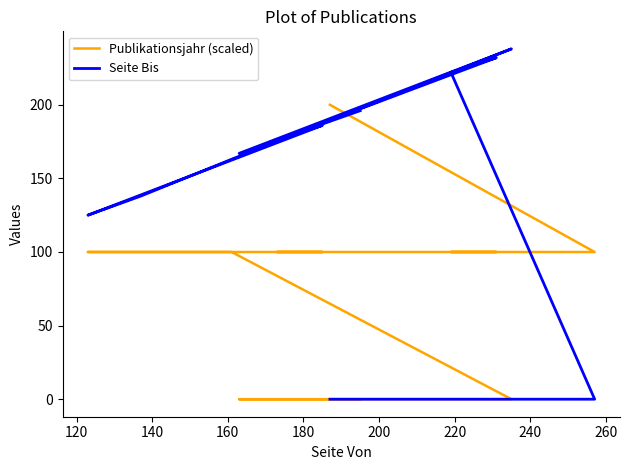

Which series has the largest total across all categories?

Seite Bis